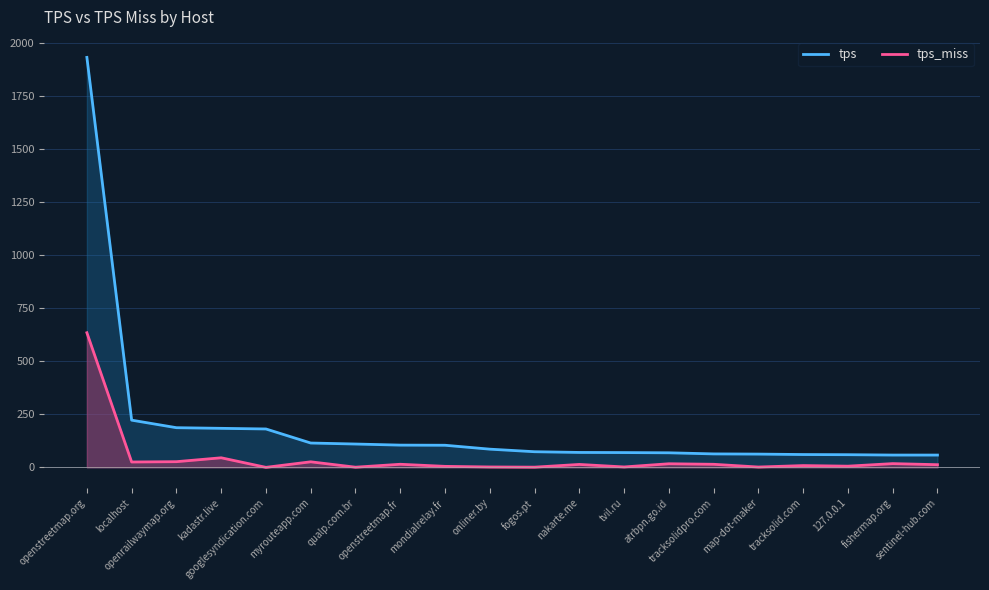

True or false: tps and tps_miss cross at least once.

False